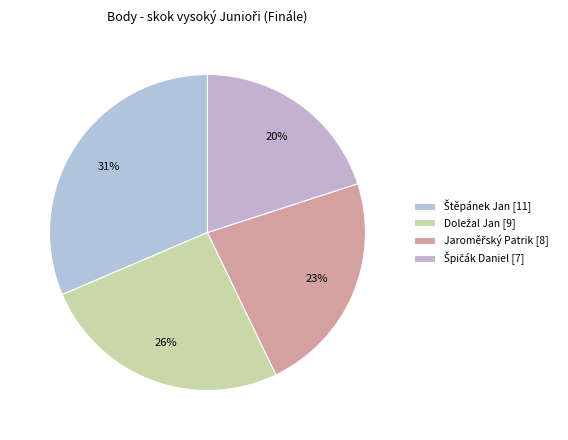

How many segments does this pie chart have?

4